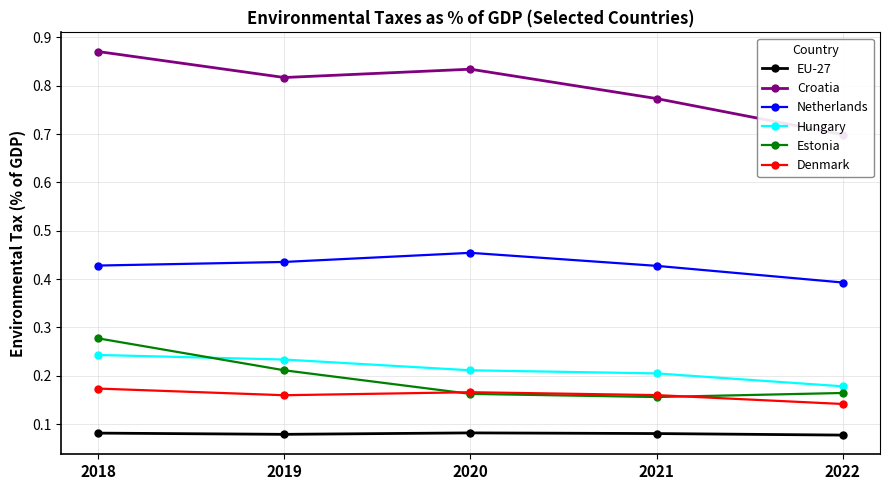

True or false: Netherlands and EU-27 cross at least once.

False